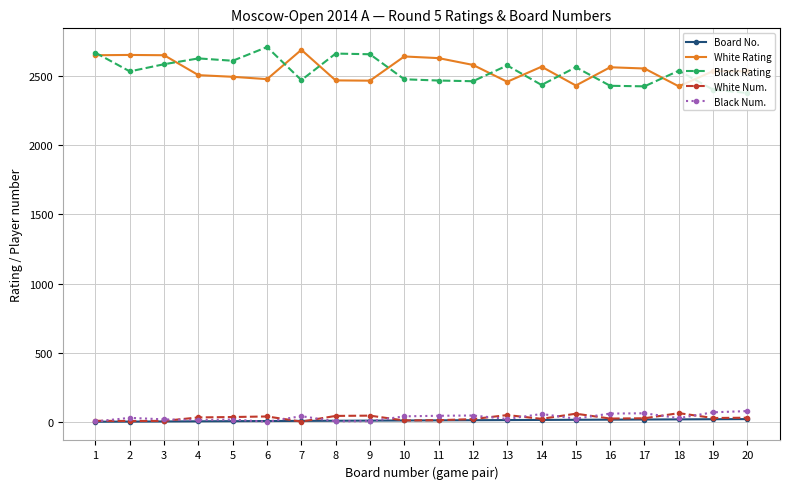

What is the total value across all series at 16?

5094